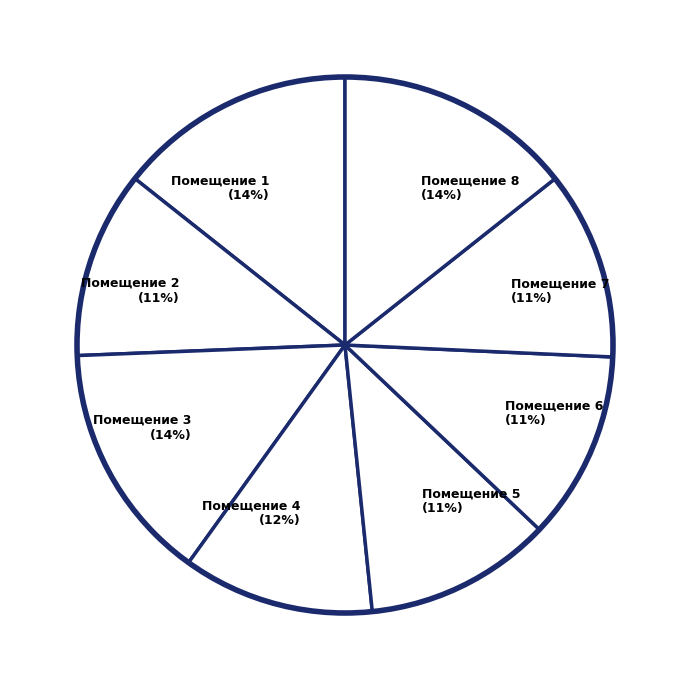

To the nearest percent, what is the difference between the largest and smallest slice percentages?

3%